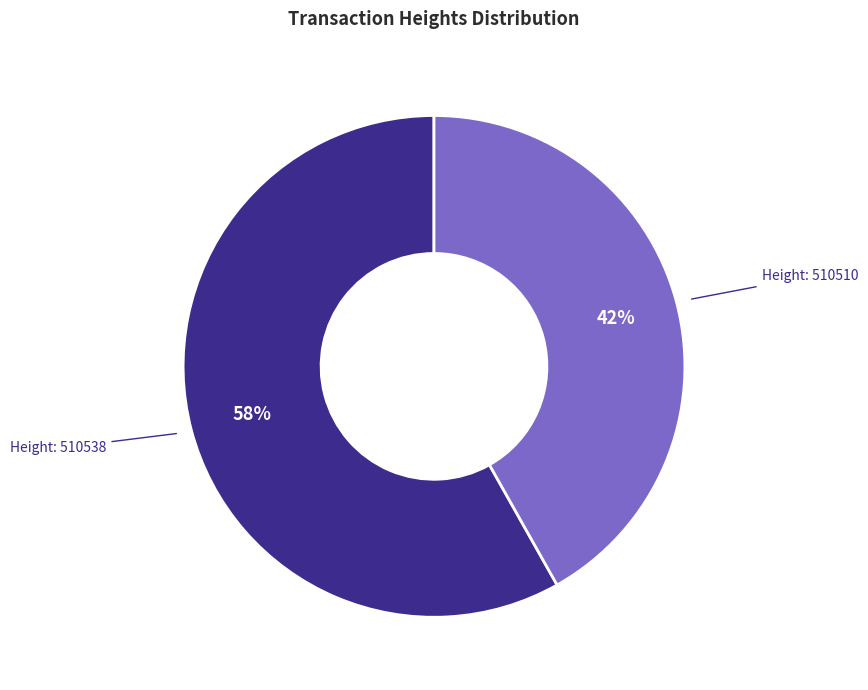

Is there any slice that represents more than half of the pie?

Yes